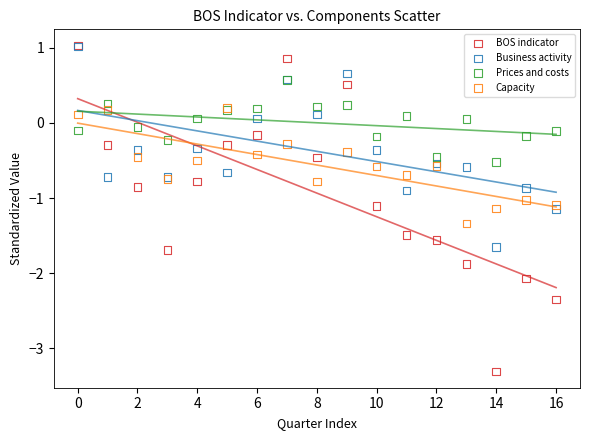

Which series contains the lowest Y value?

BOS indicator